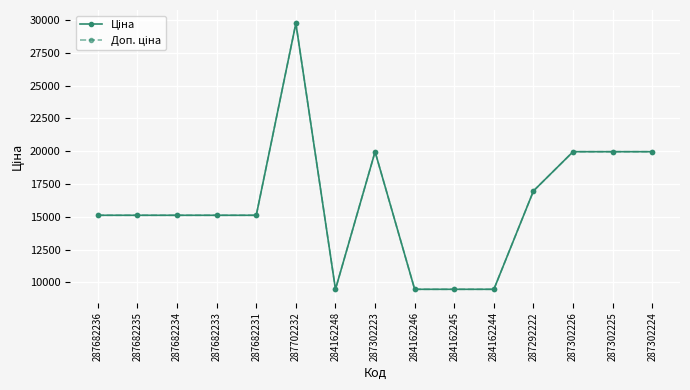

Is this an area chart (filled region under the line)?

No